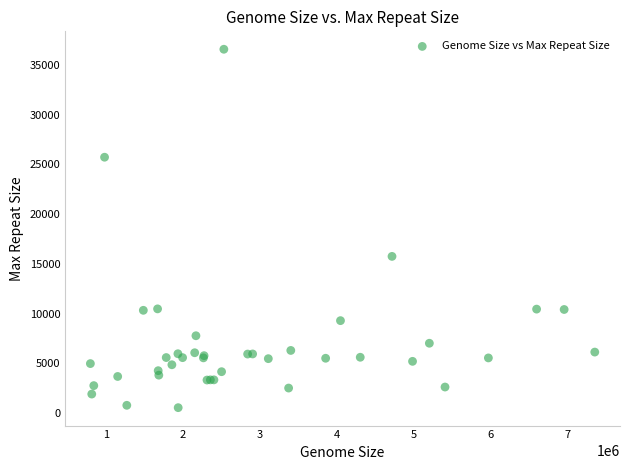

What Y value in the scatter plot is closest to 18549?

15742